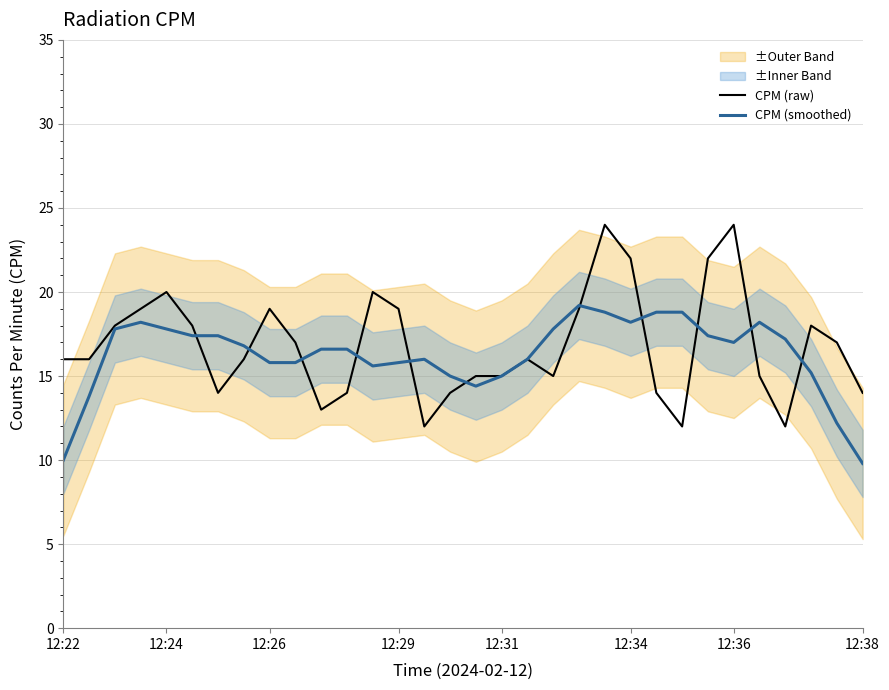

The CPM (raw) series shows 22.1 at 12:22. True or false?

False